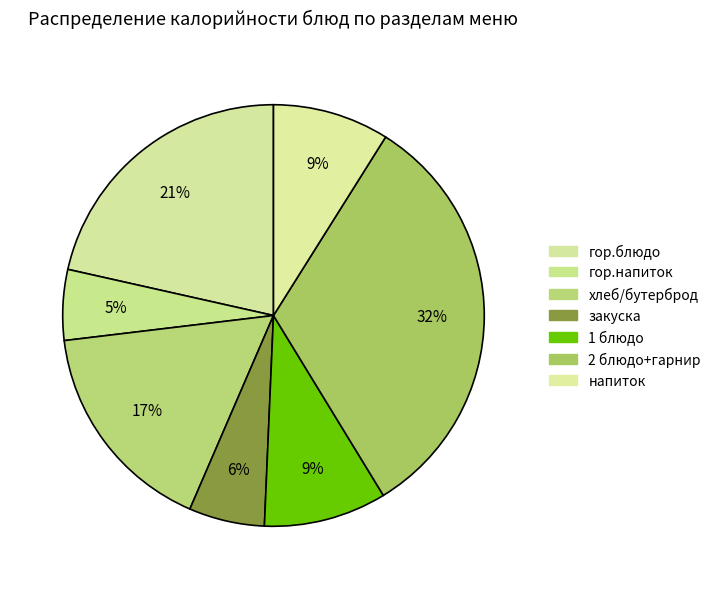

How many segments does this pie chart have?

7